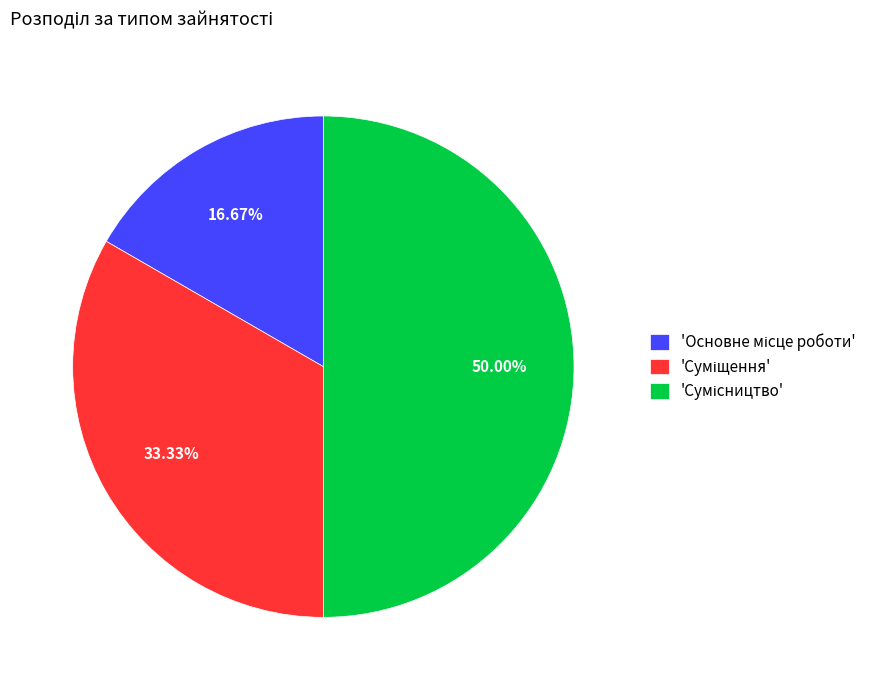

To the nearest percent, what is the average slice percentage?

33%